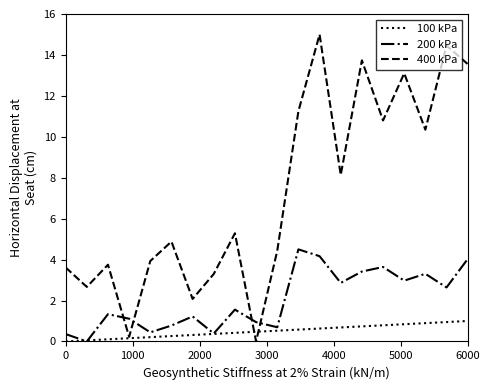

How many series are shown in this chart?

3